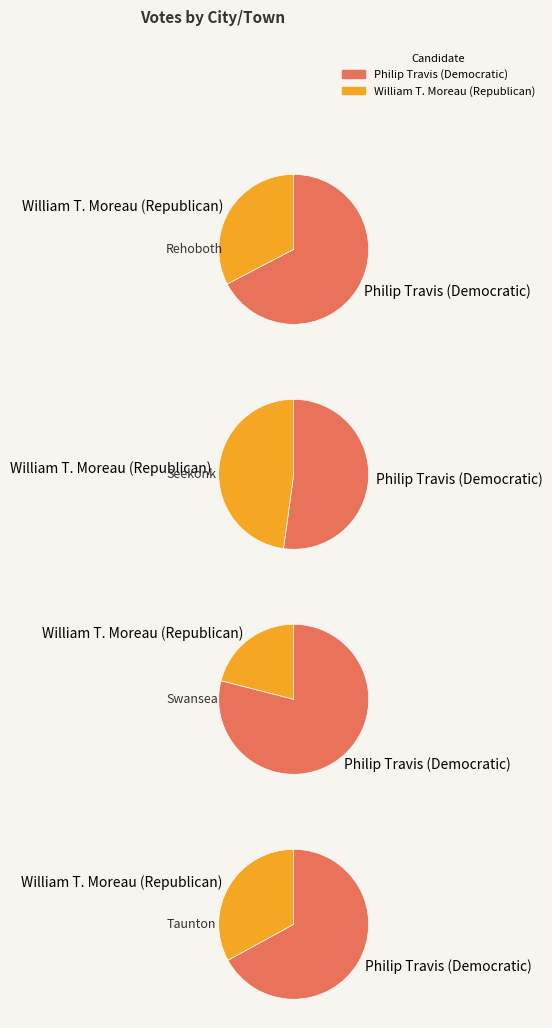

Which has a higher value, Taunton or Swansea?

Swansea